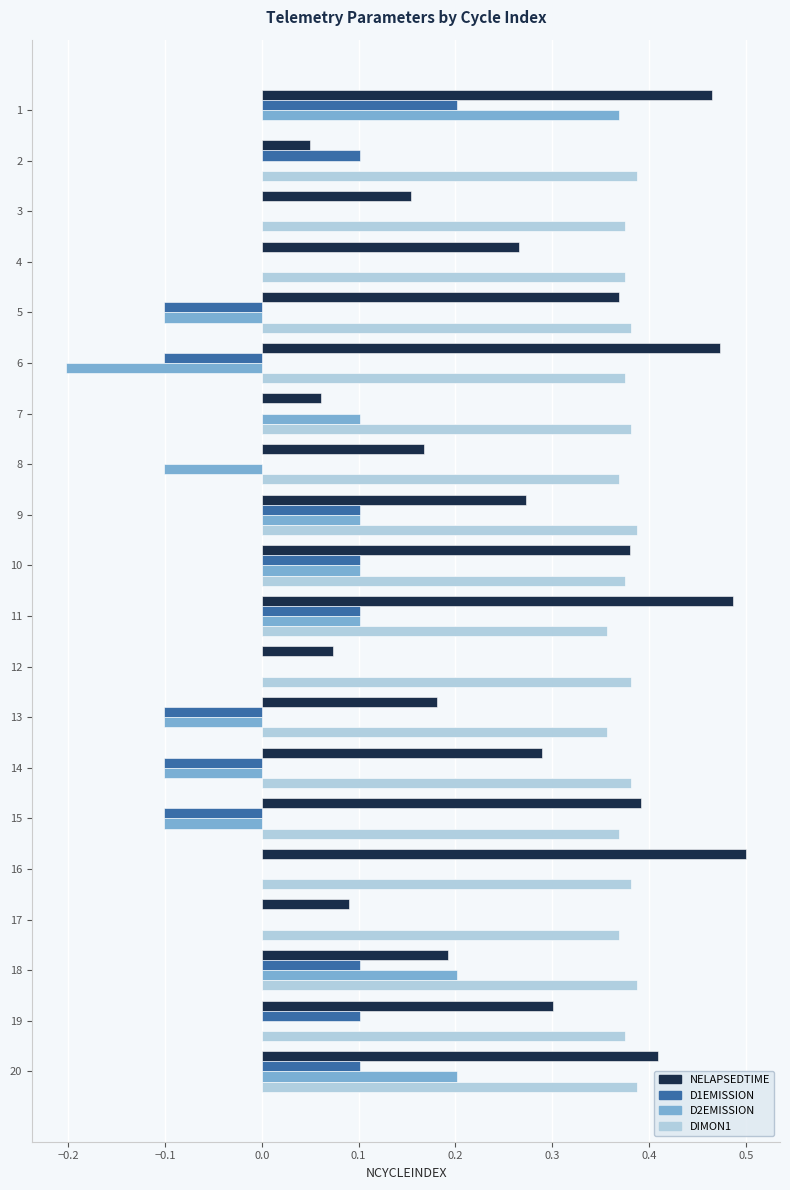

At which category is the sum across all series the highest?

20